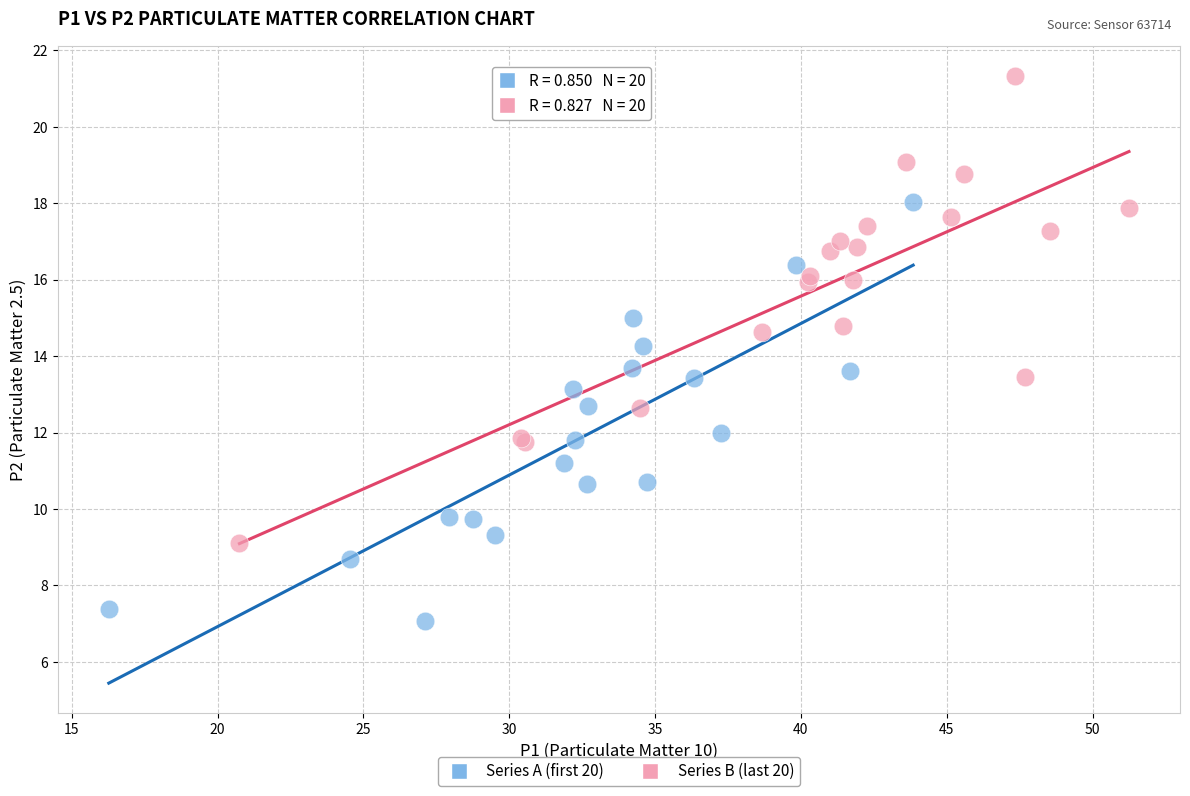

What are all the series names shown in the legend?

Series A (first 20), Series B (last 20)